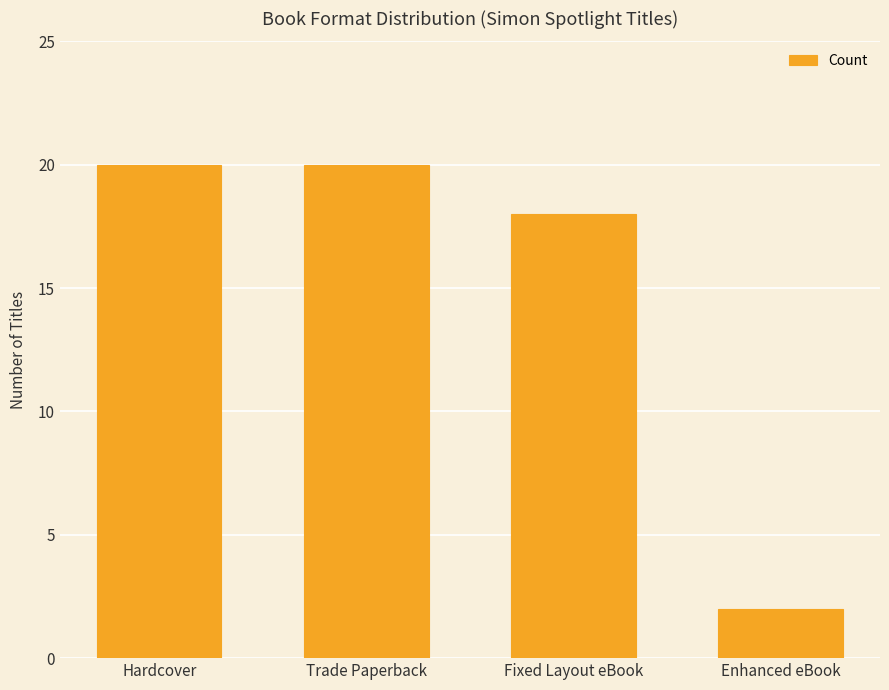

Between Enhanced eBook and Fixed Layout eBook, which is larger?

Fixed Layout eBook